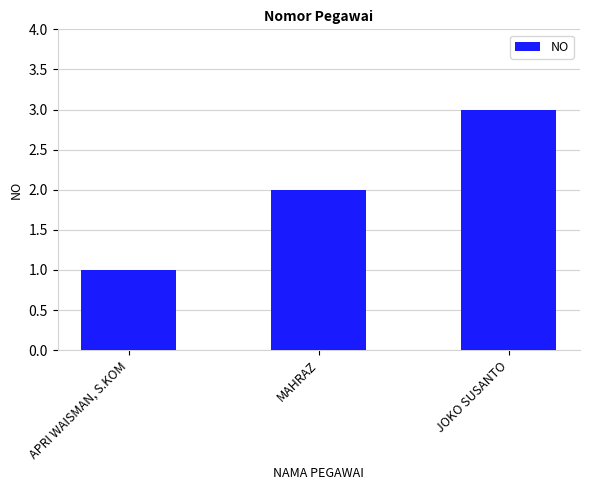

What is the difference between the maximum and second lowest values?

1